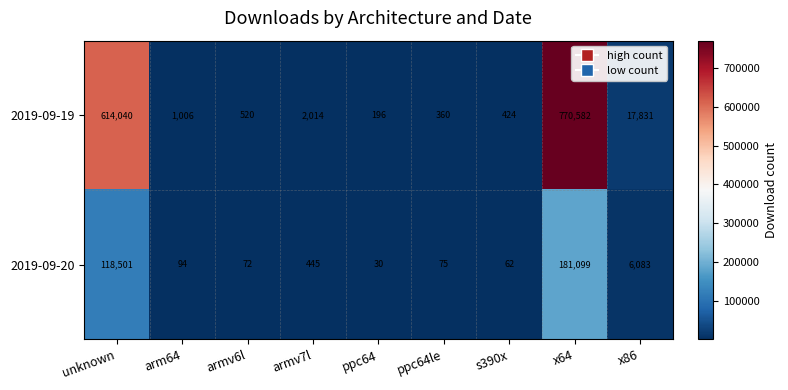

What is the minimum value shown in the chart?

30